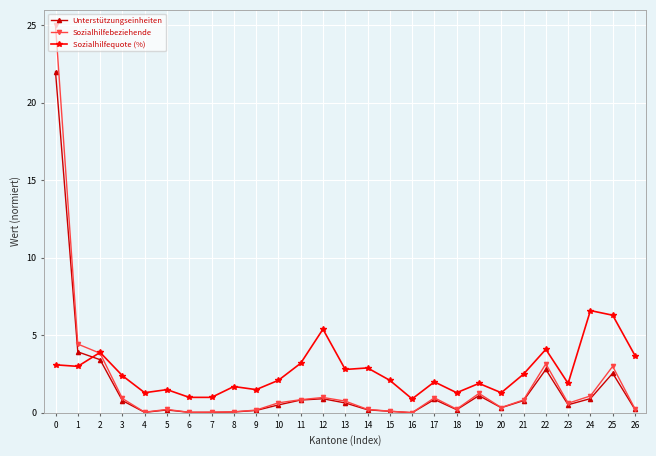

What is the value of the Unterstützungseinheiten point at the 27th from the left?

0.2